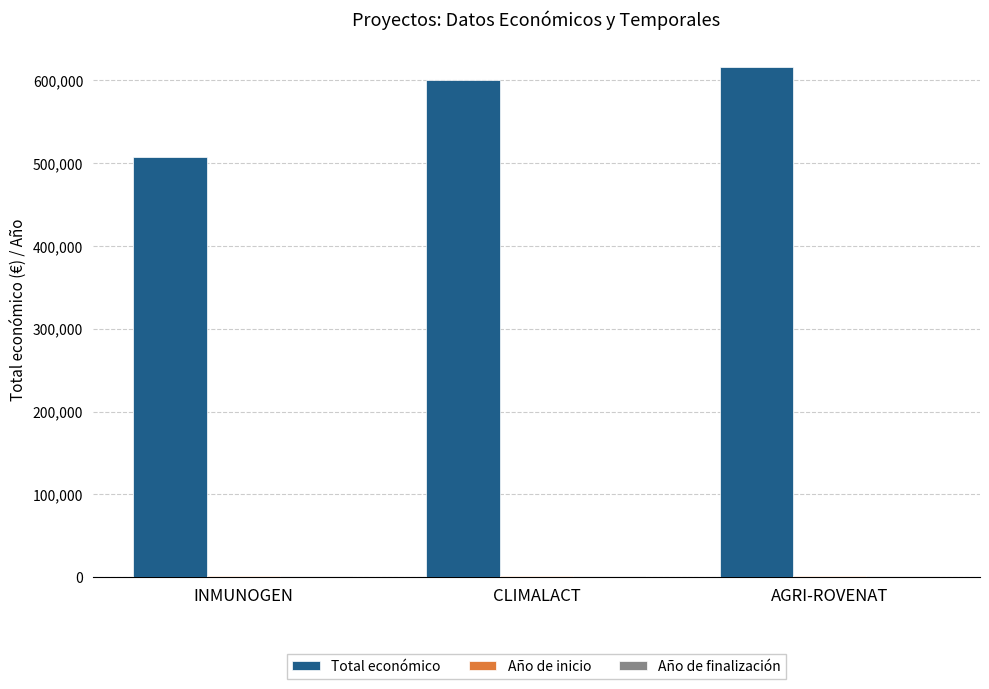

At how many categories does at least one series exceed 219113?

3